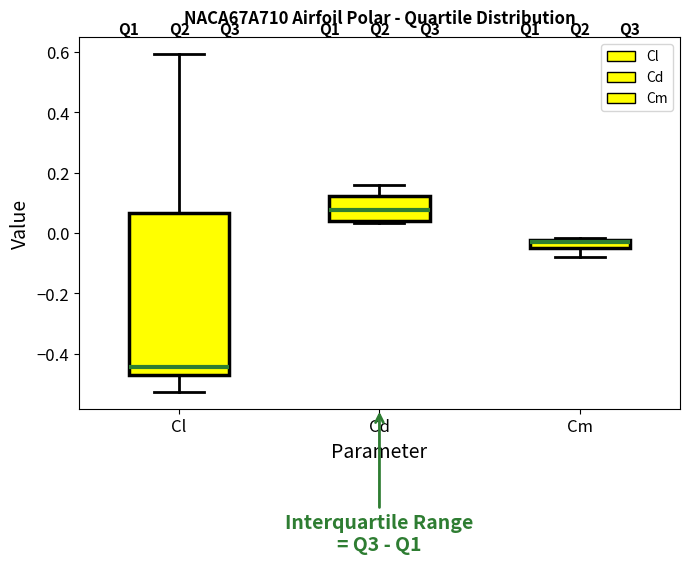

Which box is the tallest, from its lower edge to its upper edge?

Cl